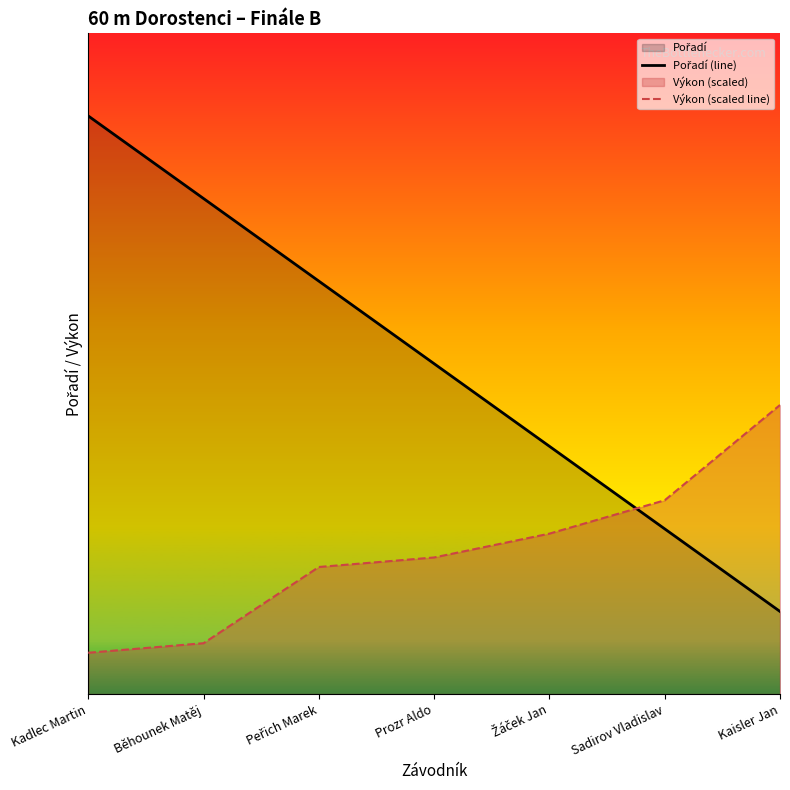

True or false: Pořadí (line) has more than 1 interior local peaks.

False